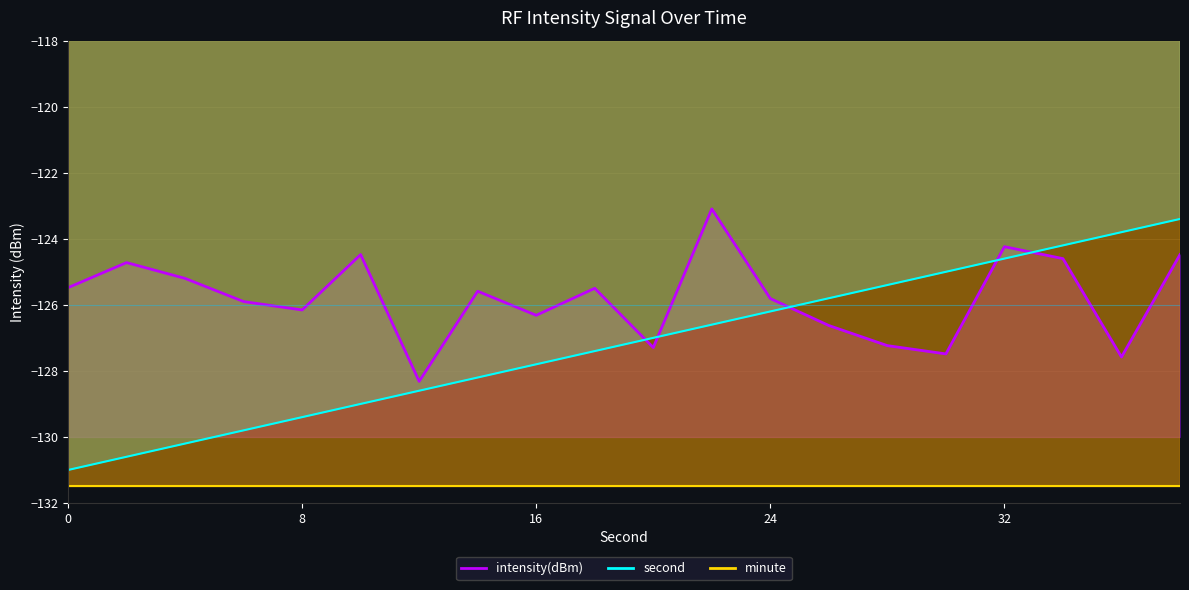

After their last crossing, which series has the higher values: intensity(dBm) line or second line?

second line